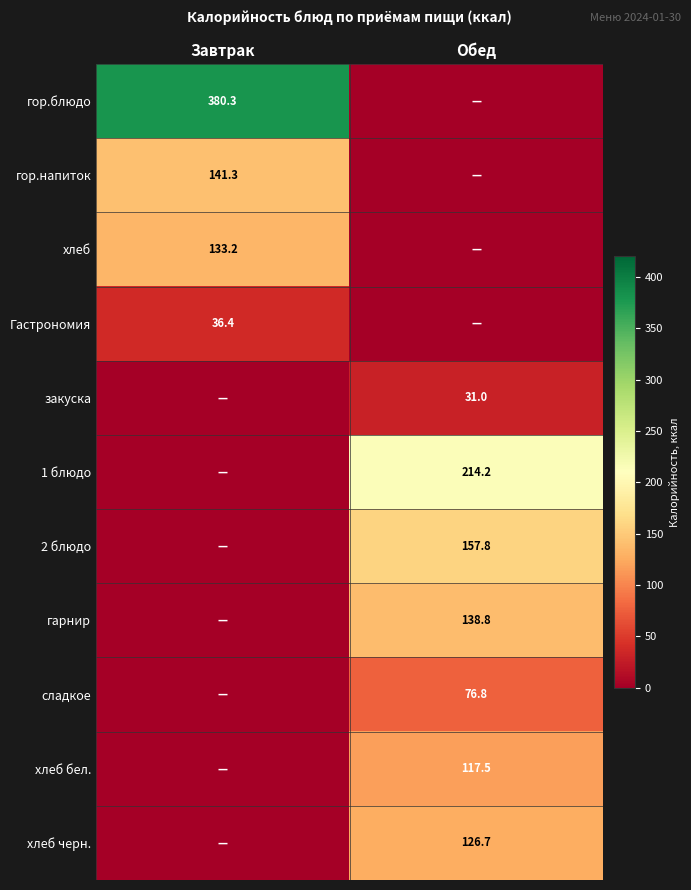

Is it true that гор.напиток equals 141.3 at Завтрак?

True